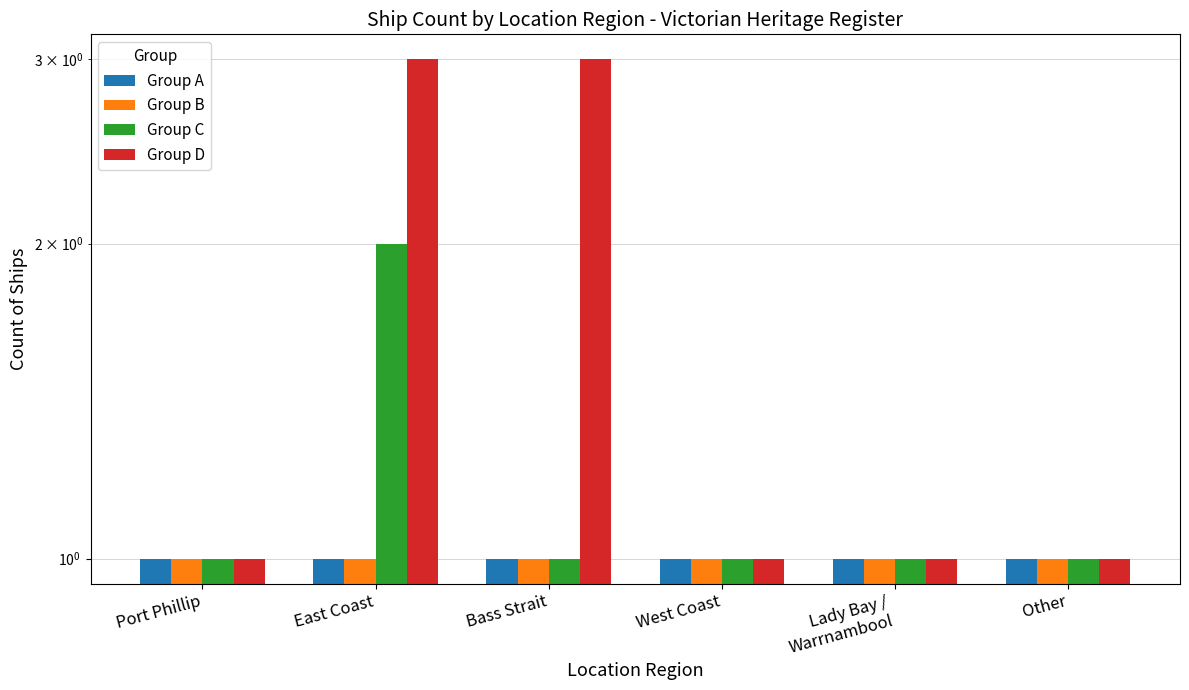

What are all the series names shown in the legend?

Group A, Group B, Group C, Group D